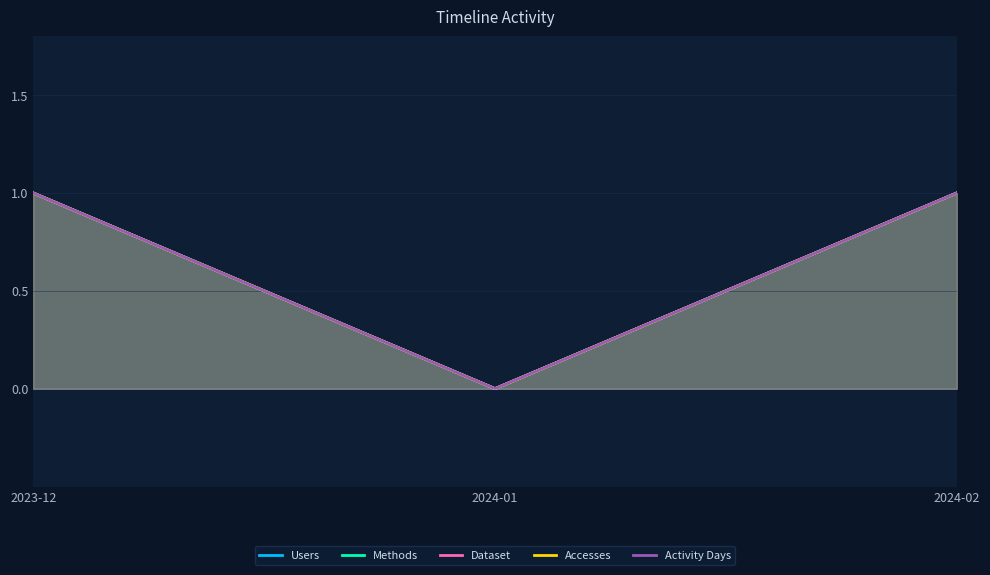

The Activity Days series shows 0 at 2024-01. True or false?

False